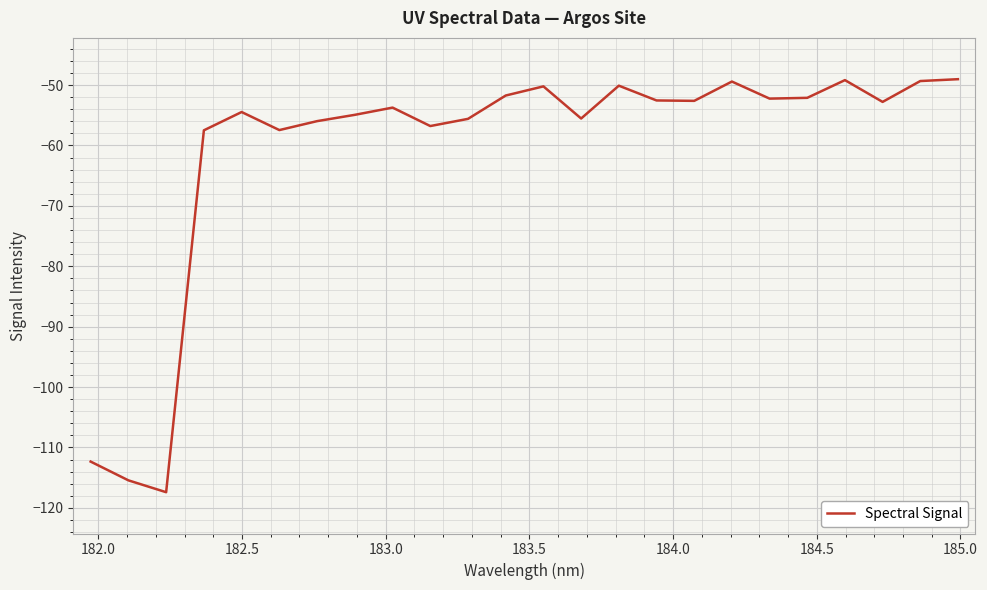

What is the greatest value displayed?

-49.0